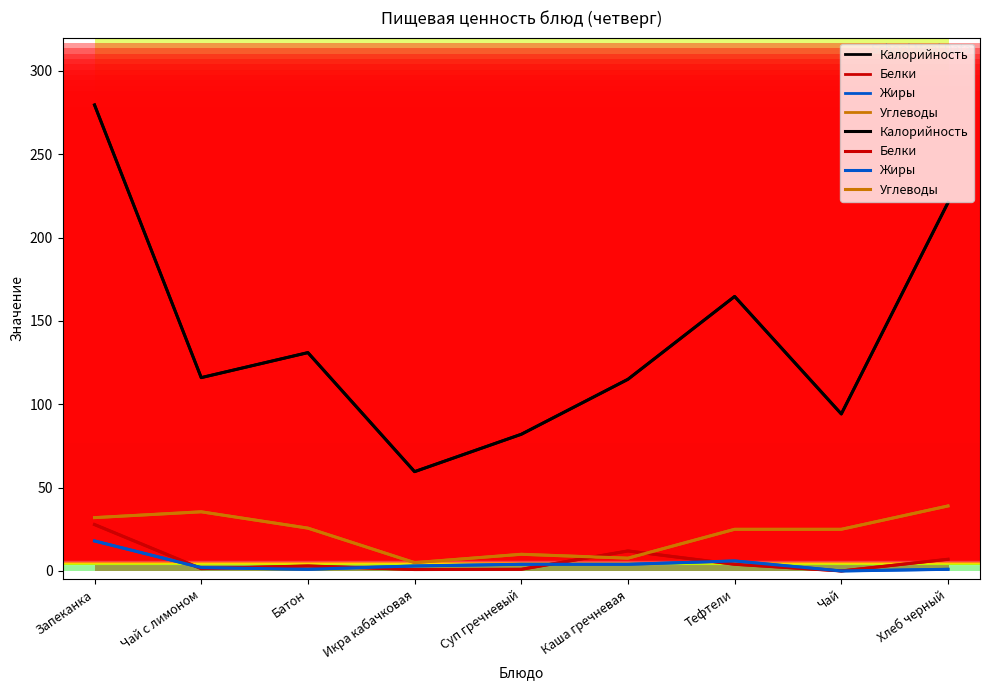

Rank the series at Чай с лимоном from highest to lowest value.

Калорийность, Углеводы, Жиры, Белки